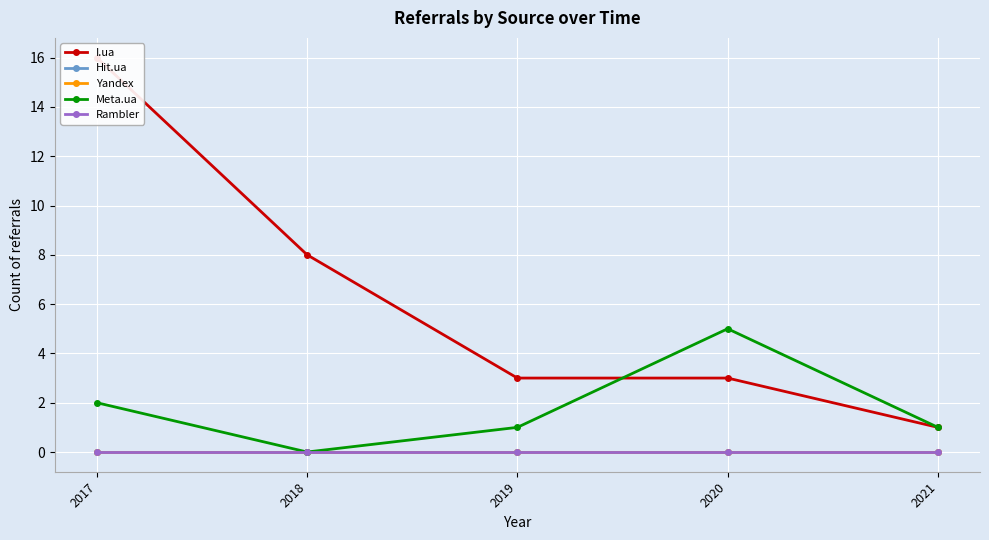

In Meta.ua, how many points are lower than both neighbors (excluding endpoints)?

1